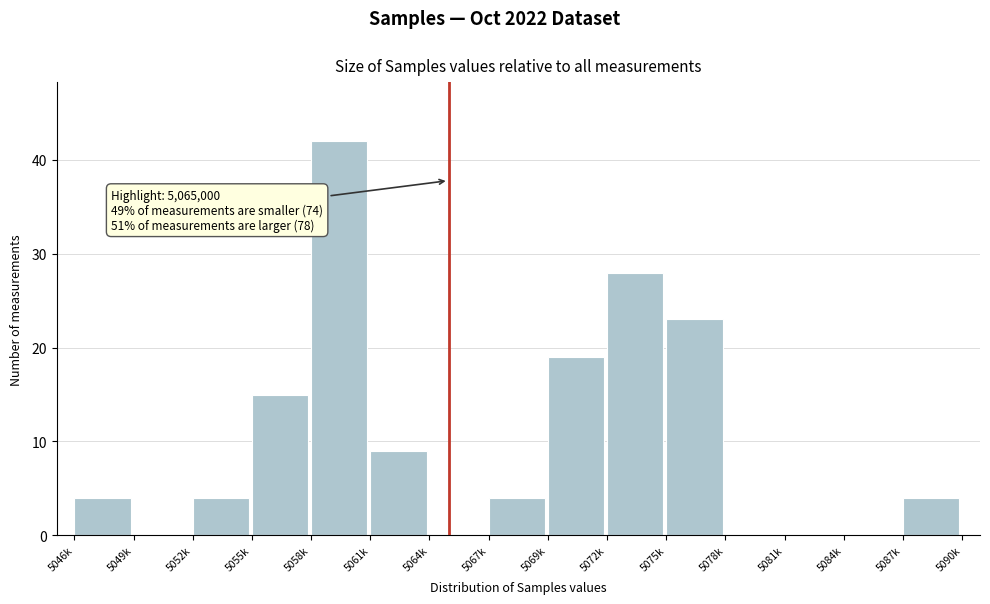

Reading left to right, extract all data points from this chart.

5046k=4	5049k=0	5052k=4	5055k=15	5058k=42	5061k=9	5064k=0	5067k=4	5069k=19	5072k=28	5075k=23	5078k=0	5081k=0	5084k=0	5087k=4